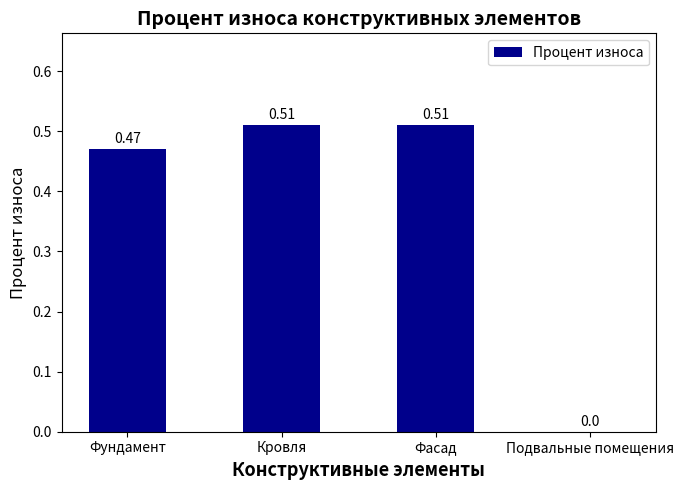

Between Кровля and Подвальные помещения, which is larger?

Кровля